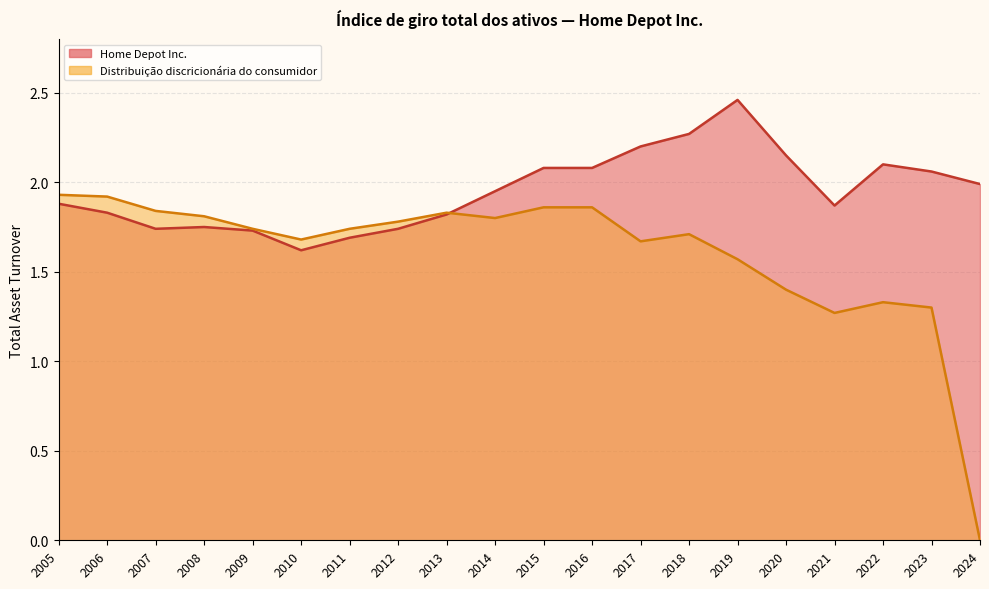

Count the number of categories in the chart.

20